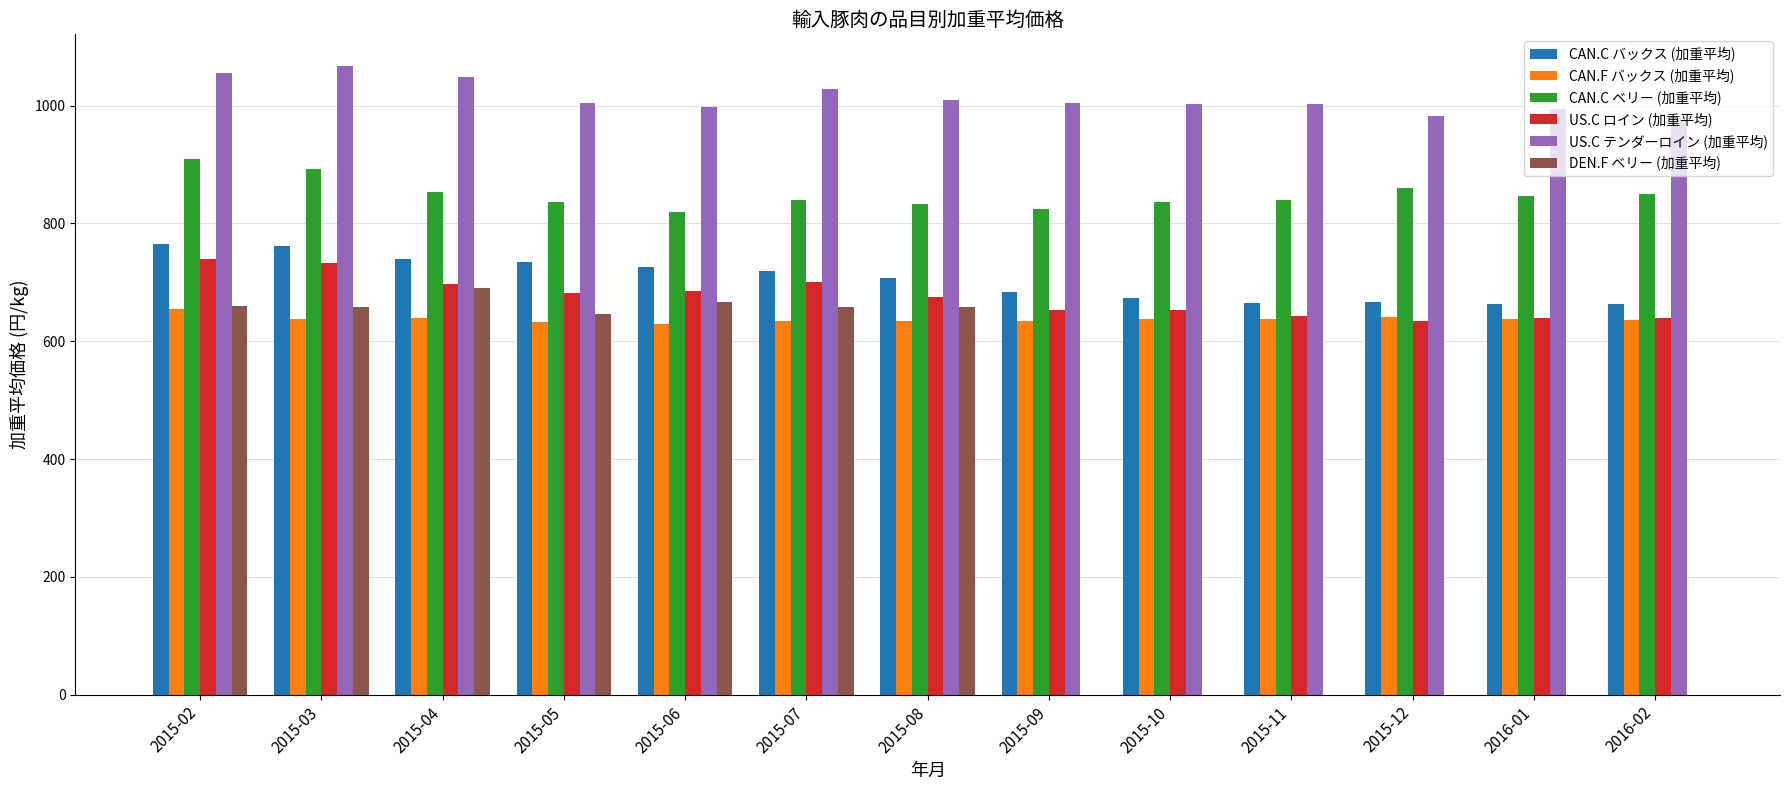

Which series has the largest total across all categories?

US.C テンダーロイン (加重平均)